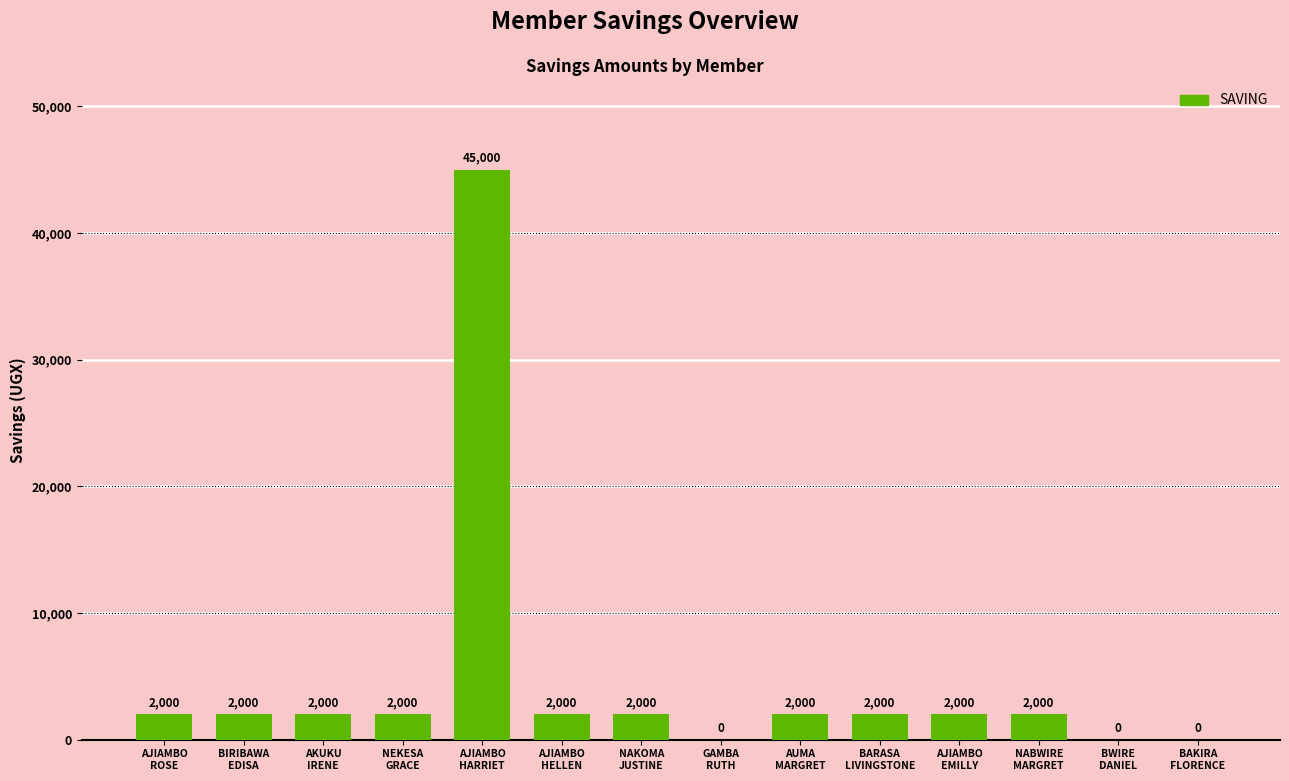

What is the greatest value displayed?

45000